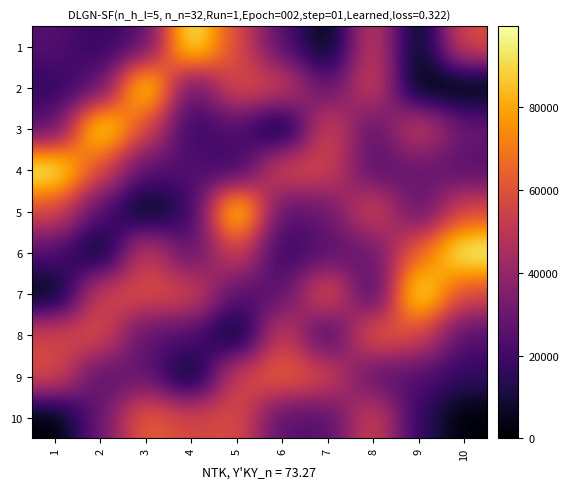

Reading left to right, list all the values displayed in this chart.

1: 1=24755.0	2=16220.2	3=24202.9	4=99645.4	5=57326.2	6=24585.0	7=803.7	8=55975.7	9=0.0	10=59224.2
2: 1=16220.2	2=24755.0	3=99645.4	4=24202.9	5=59224.2	6=55975.7	7=24585.0	8=57326.2	9=803.7	10=0.0
3: 1=24202.9	2=99645.4	3=57326.2	4=16220.2	5=24755.0	6=803.7	7=59224.2	8=24585.0	9=55975.7	10=29383.2
4: 1=99645.4	2=57326.2	3=24585.0	4=24755.0	5=16220.2	6=59224.2	7=55975.7	8=24202.9	9=29383.2	10=24755.0
5: 1=57326.2	2=24585.0	3=803.7	4=16220.2	5=99645.4	6=24202.9	7=29383.2	8=59224.2	9=24755.0	10=57326.2
6: 1=24585.0	2=803.7	3=55975.7	4=24202.9	5=57326.2	6=16220.2	7=24755.0	8=29383.2	9=65068.6	10=99645.4
7: 1=803.7	2=55975.7	3=59224.2	4=57326.2	5=24585.0	6=24755.0	7=65068.6	8=16220.2	9=99645.4	10=57176.1
8: 1=55975.7	2=59224.2	3=24755.0	4=24585.0	5=803.7	6=57326.2	7=16220.2	8=65068.6	9=57176.1	10=24202.9
9: 1=59224.2	2=24202.9	3=29383.2	4=803.7	5=55975.7	6=65068.6	7=57326.2	8=24755.0	9=24202.9	10=16220.2
10: 1=0.0	2=29383.2	3=65068.6	4=55975.7	5=59224.2	6=24585.0	7=24202.9	8=57326.2	9=16220.2	10=803.7